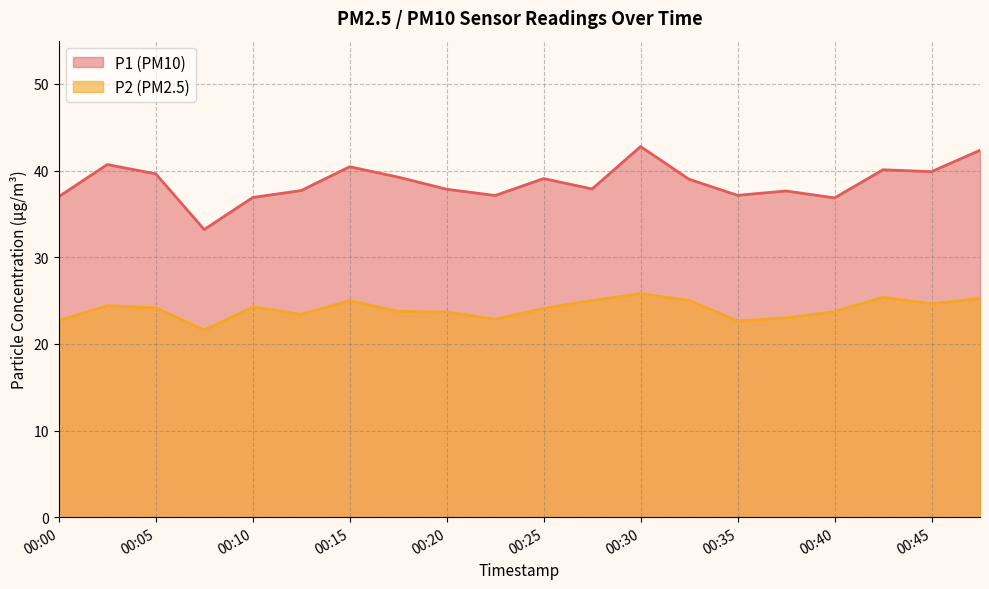

Between 00:40 and 00:12, which is larger?

00:12